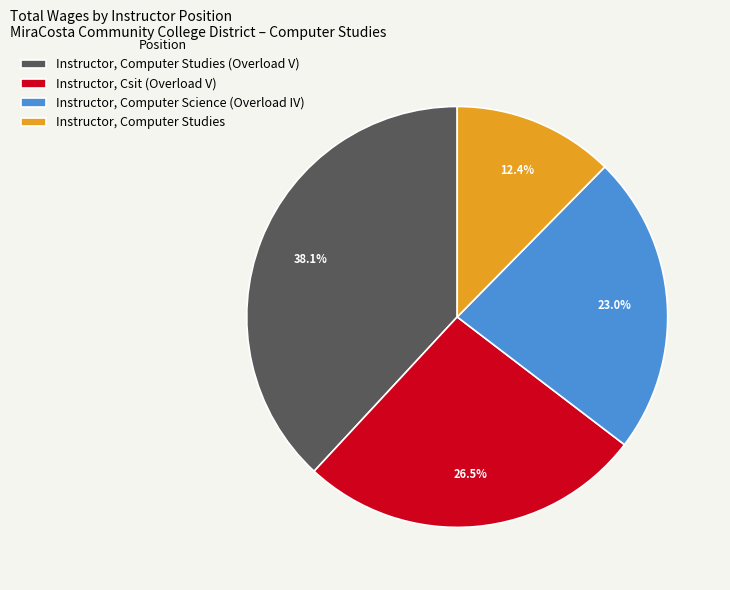

To the nearest percent, what is the difference between the Instructor, Computer Studies and Instructor, Csit (Overload V) slice percentages?

14%